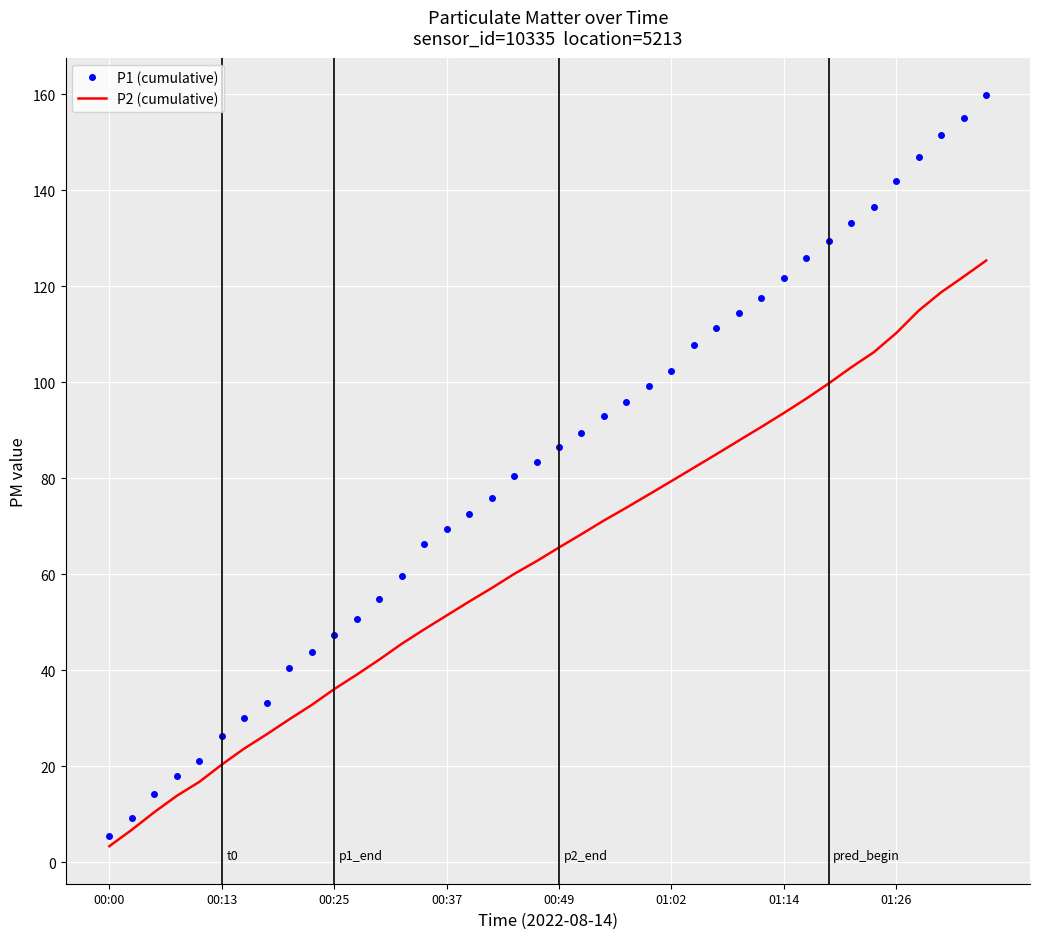

What is the difference between the maximum and minimum values in the P1 (cumulative) series?

154.3